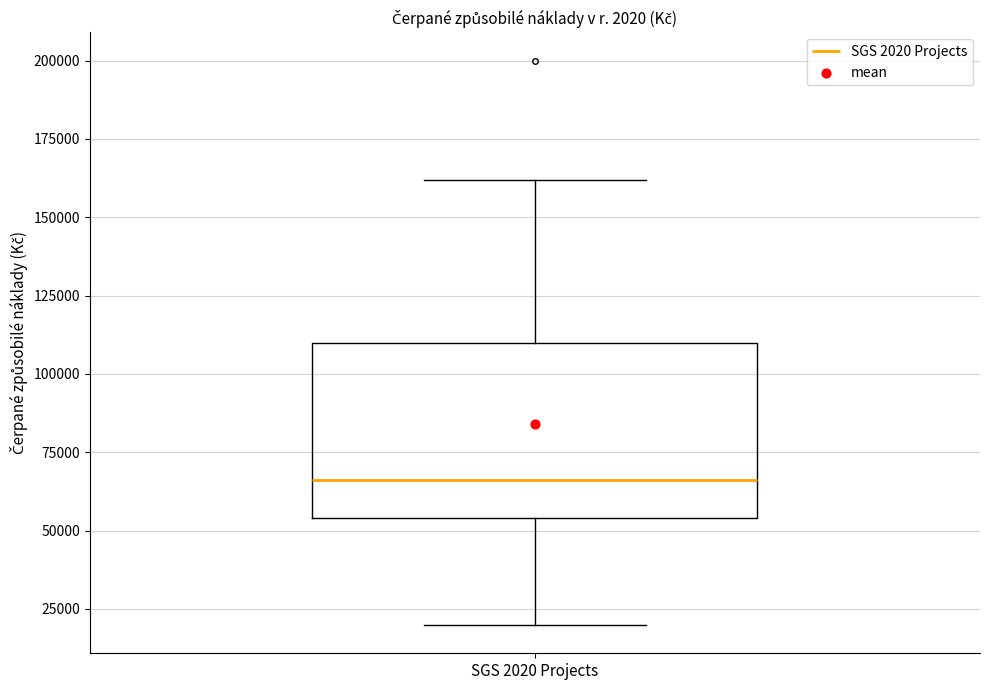

Where is the lower edge of the box for SGS 2020 Projects on the y-axis? The values are not printed on the chart, so give them approximately, as read against the axis.

55000